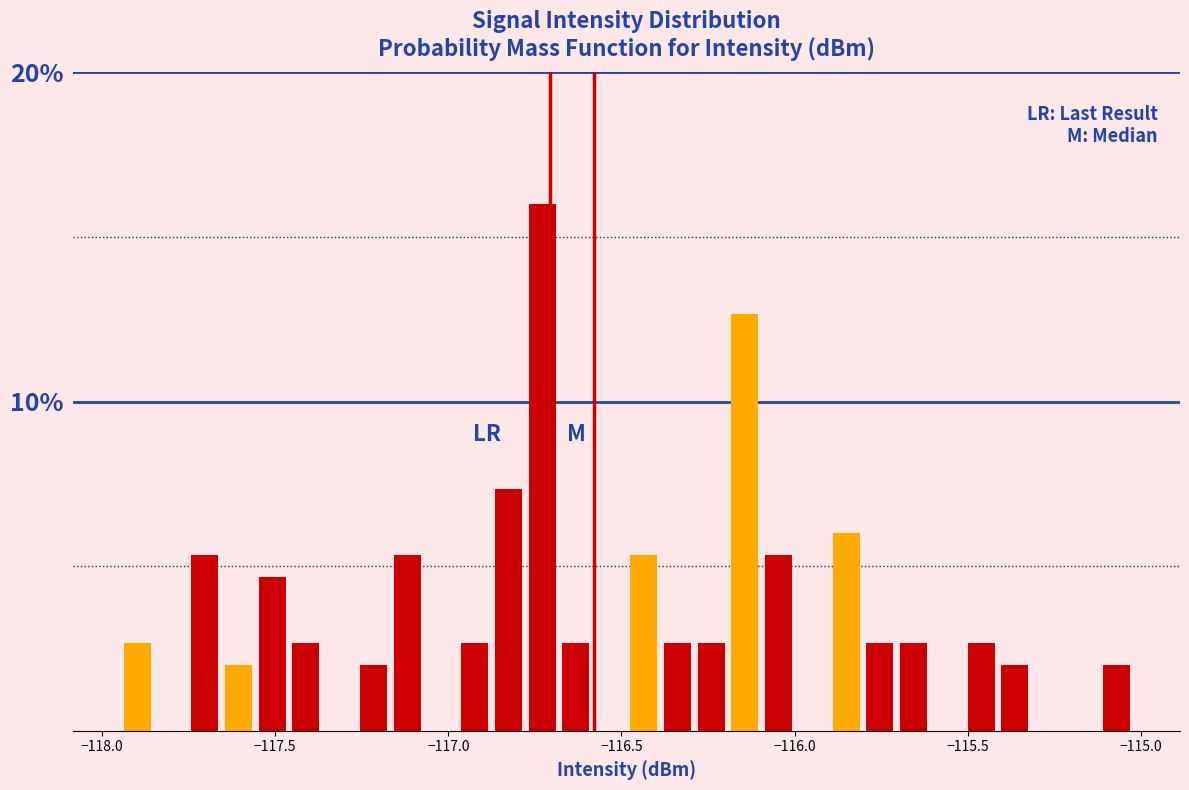

Around what value on the x-axis is the tallest bar? Give the approximate position of its centre, as read against the axis.

-116.75